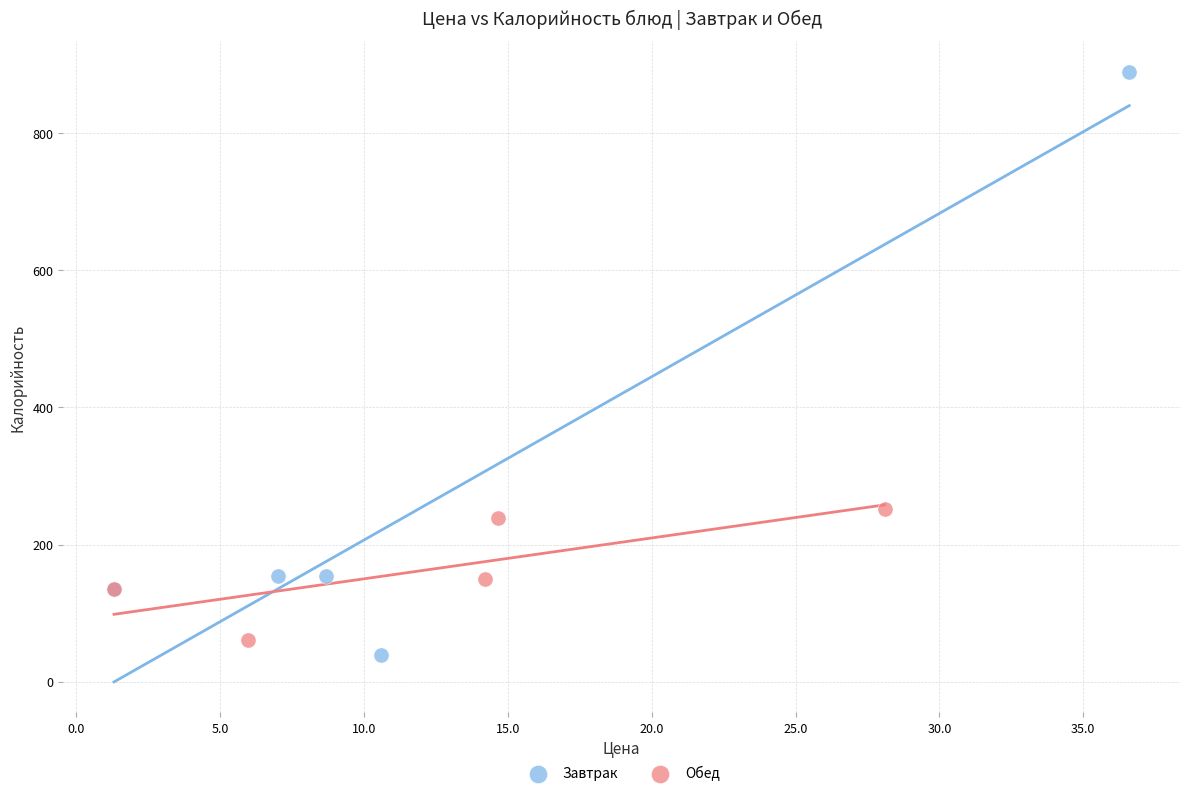

Which series reaches the minimum Y coordinate?

Завтрак